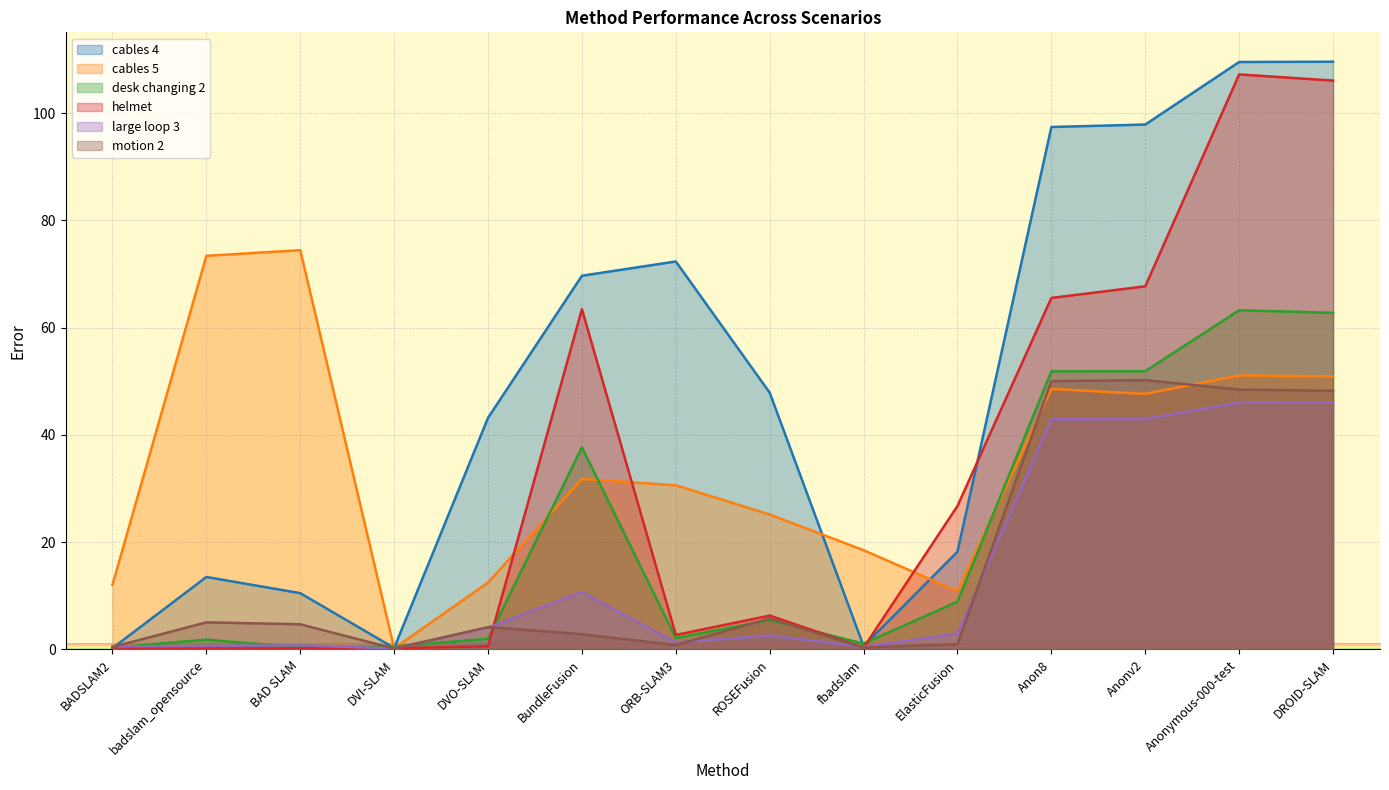

After their last crossing, which series has the higher values: desk changing 2 or motion 2?

desk changing 2